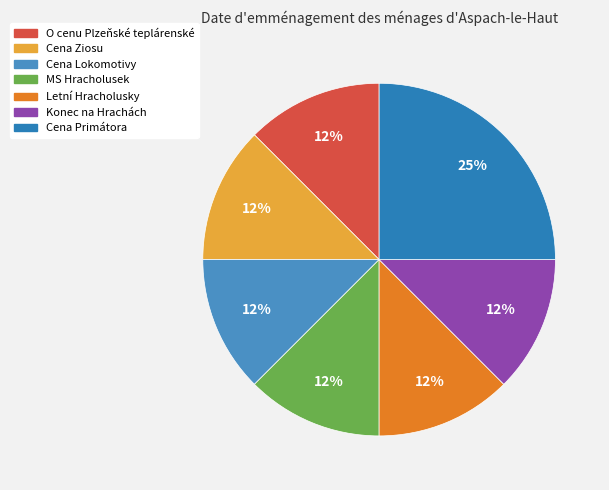

What percentage do Konec na Hrachách and Cena Lokomotivy together represent?

25.0%